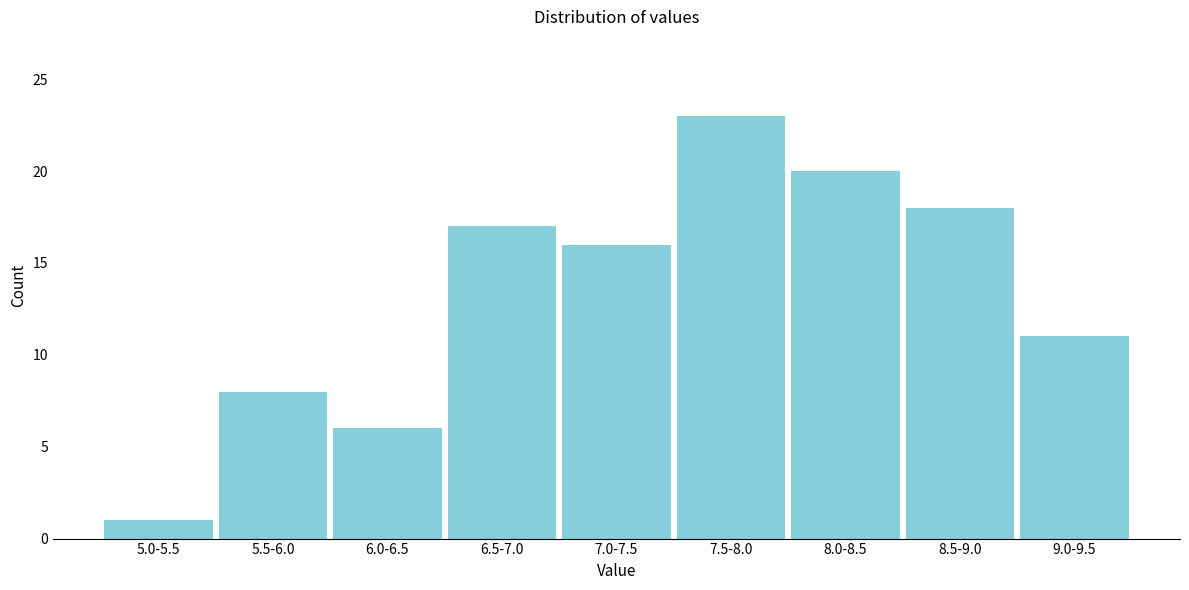

Reading right to left, what are all the values shown in this chart?

9.0-9.5=11	8.5-9.0=18	8.0-8.5=20	7.5-8.0=23	7.0-7.5=16	6.5-7.0=17	6.0-6.5=6	5.5-6.0=8	5.0-5.5=1